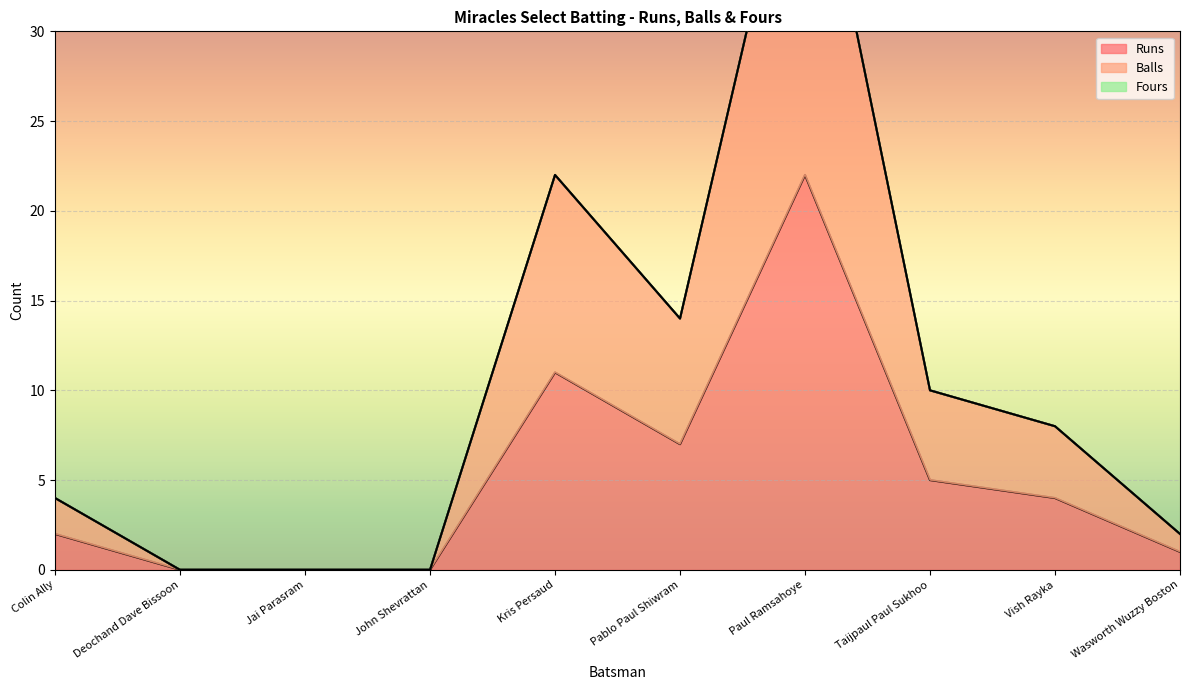

What is the greatest value displayed?

44